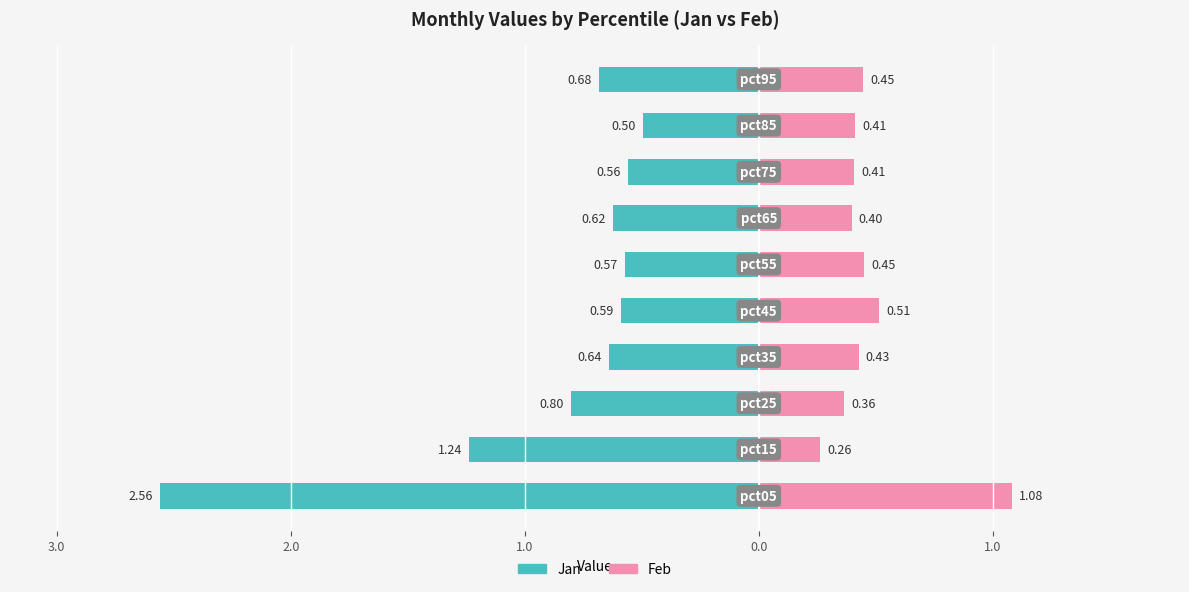

How many bars are there in total?

20